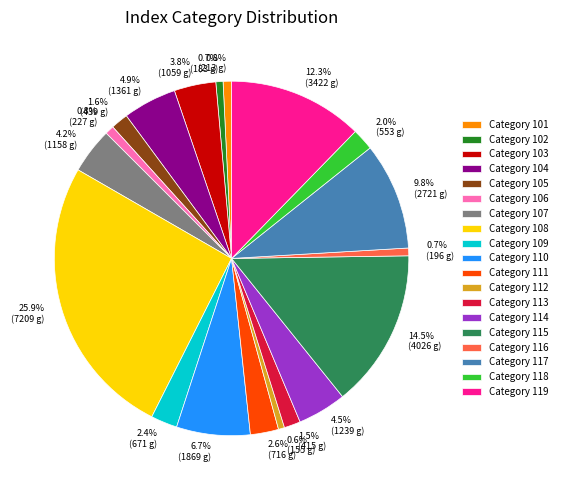

What portion of the pie excludes Category 103?

96.2%